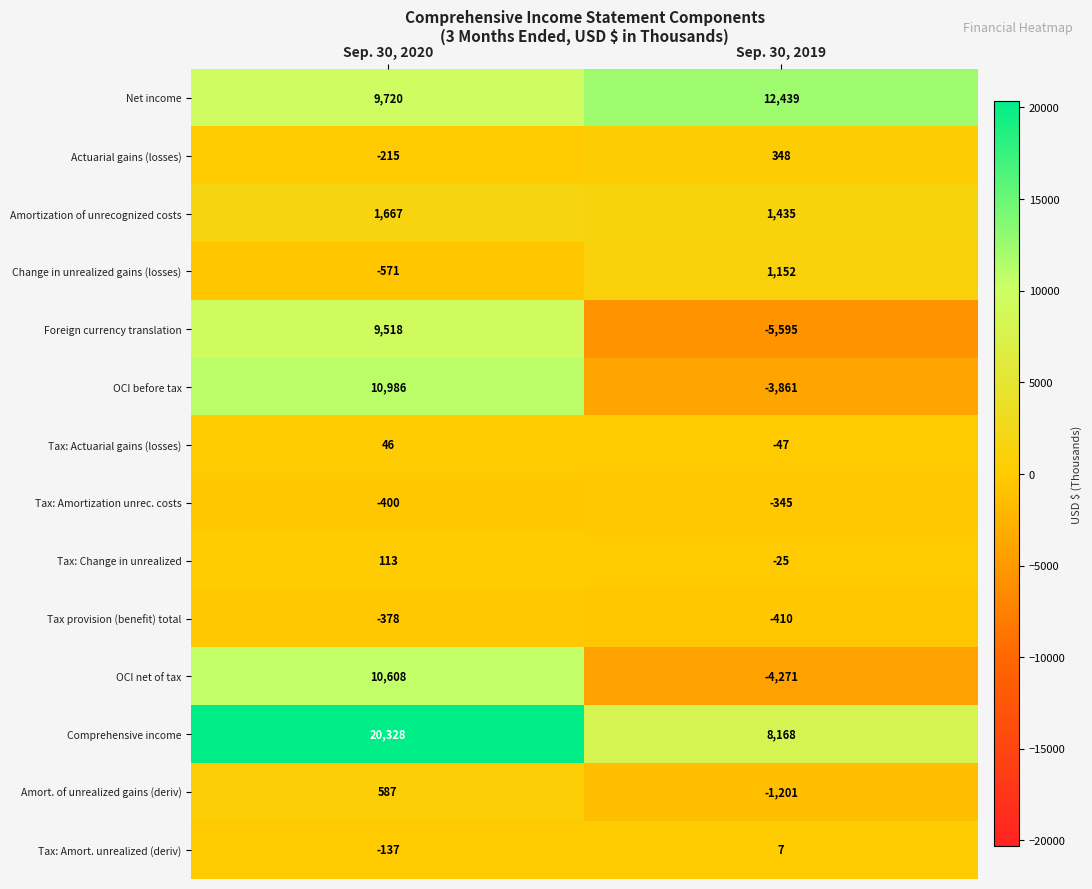

What is the sum of all Actuarial gains (losses) values?

133